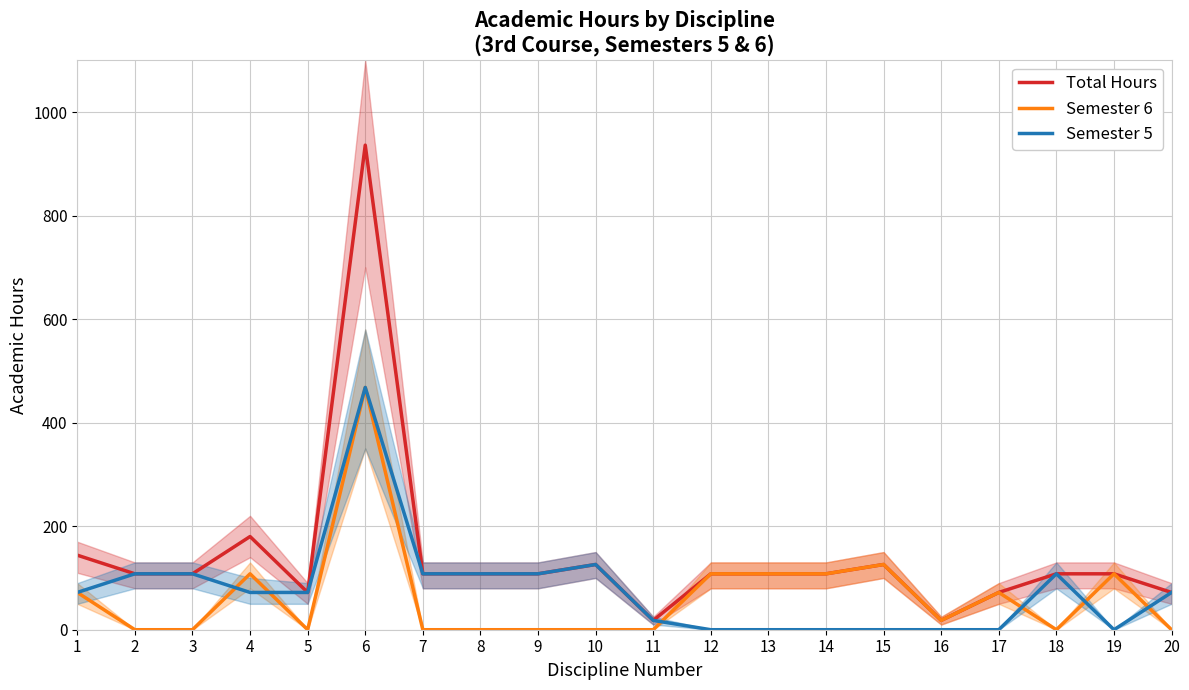

Which category has the lowest value in the Semester 6 series?

2